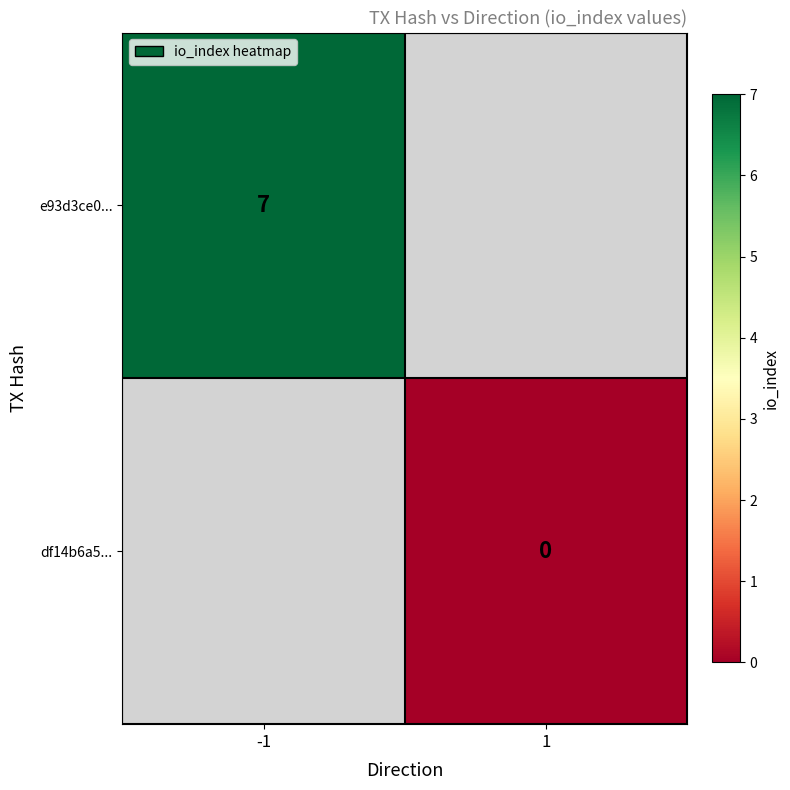

At how many categories does at least one series exceed 5?

1